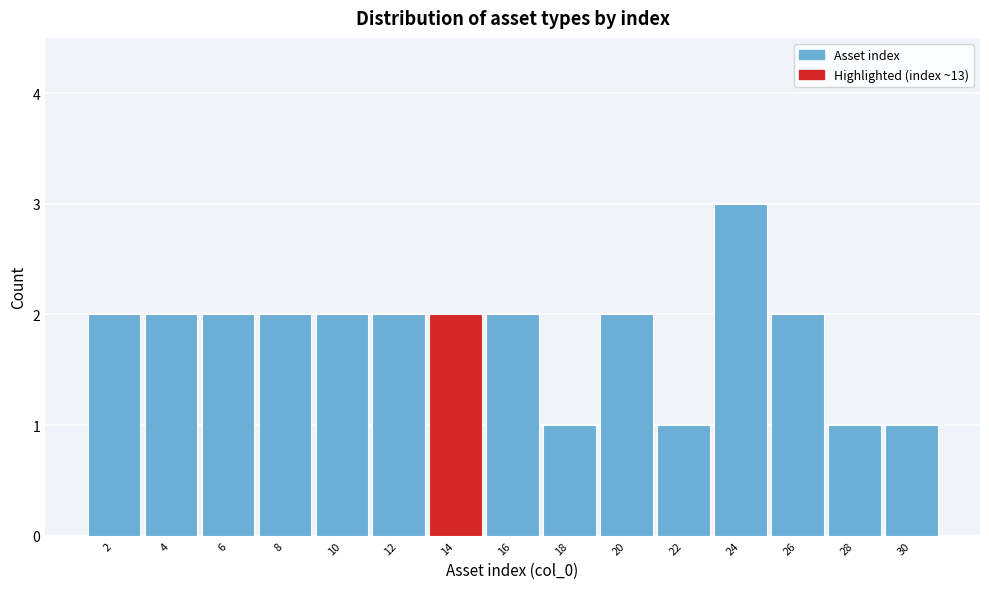

Reading right to left, what are all the values shown in this chart?

1	1	2	3	1	2	1	2	2	2	2	2	2	2	2